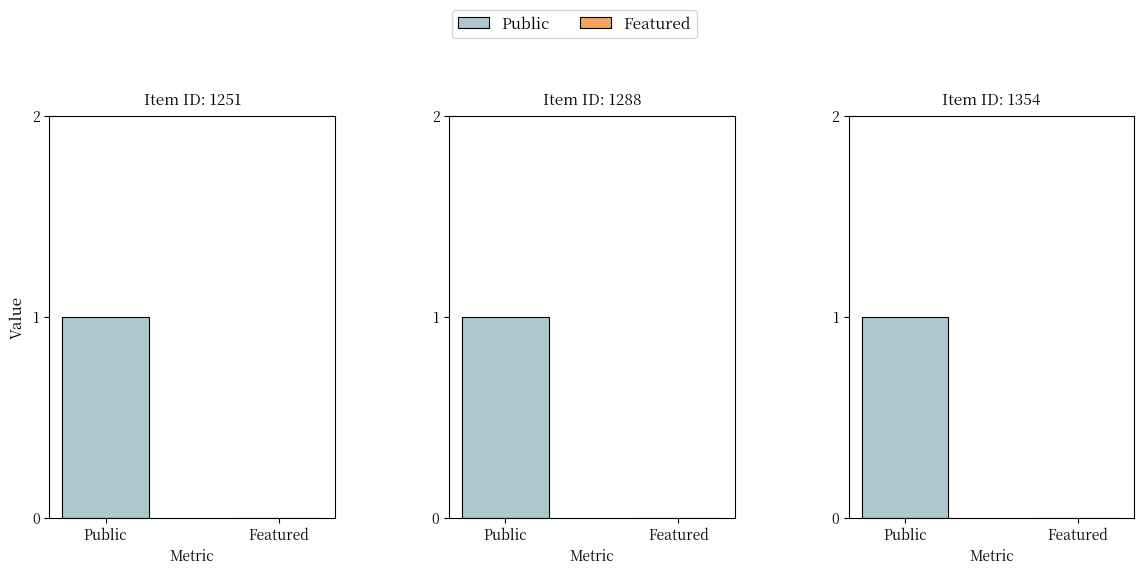

What is the total value across all series at 1251?

1